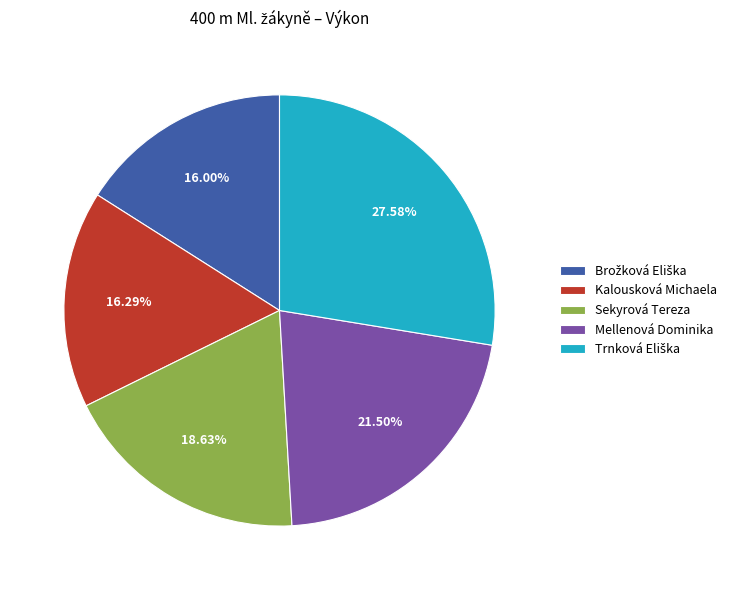

Combined, do Sekyrová Tereza and Kalousková Michaela account for over 50%?

No